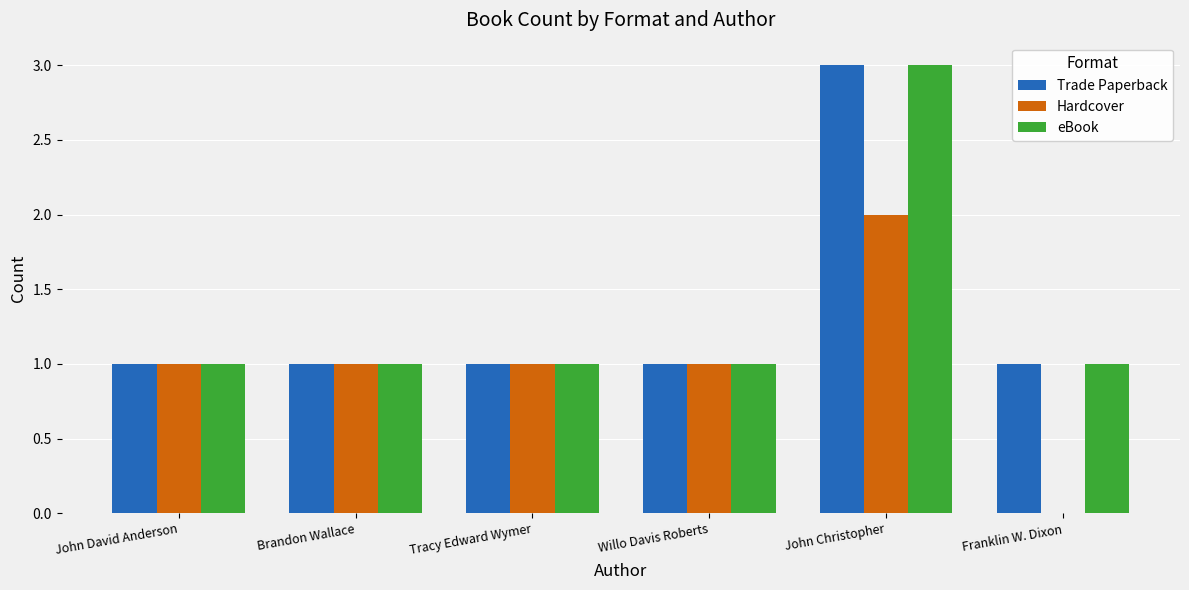

How many Hardcover values are between 1 and 2?

5